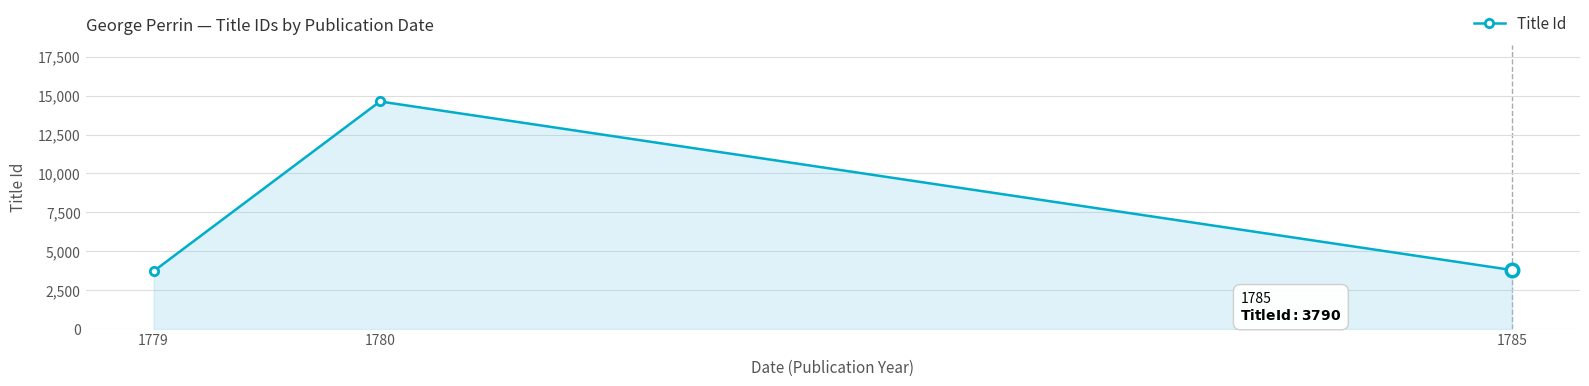

Which label corresponds to the largest value in the chart?

1780